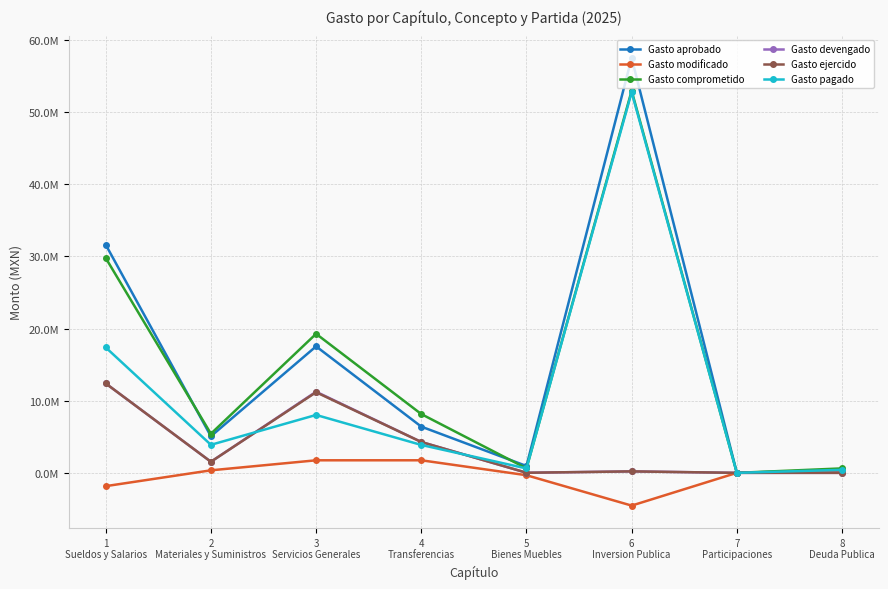

What are all the series names shown in the legend?

Gasto aprobado, Gasto modificado, Gasto comprometido, Gasto devengado, Gasto ejercido, Gasto pagado